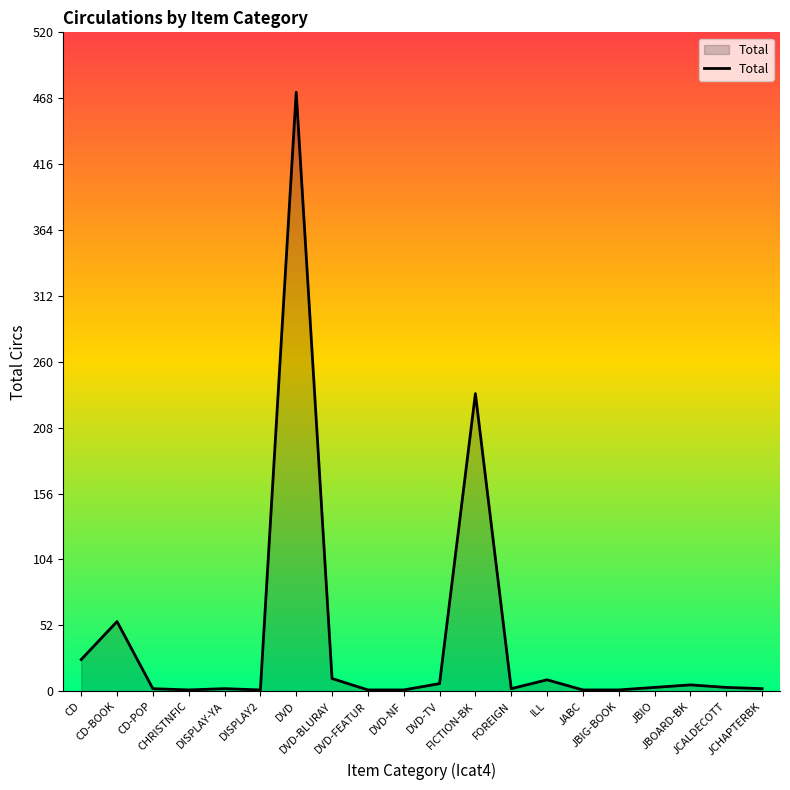

The value at CHRISTNFIC is 1. True or false?

True